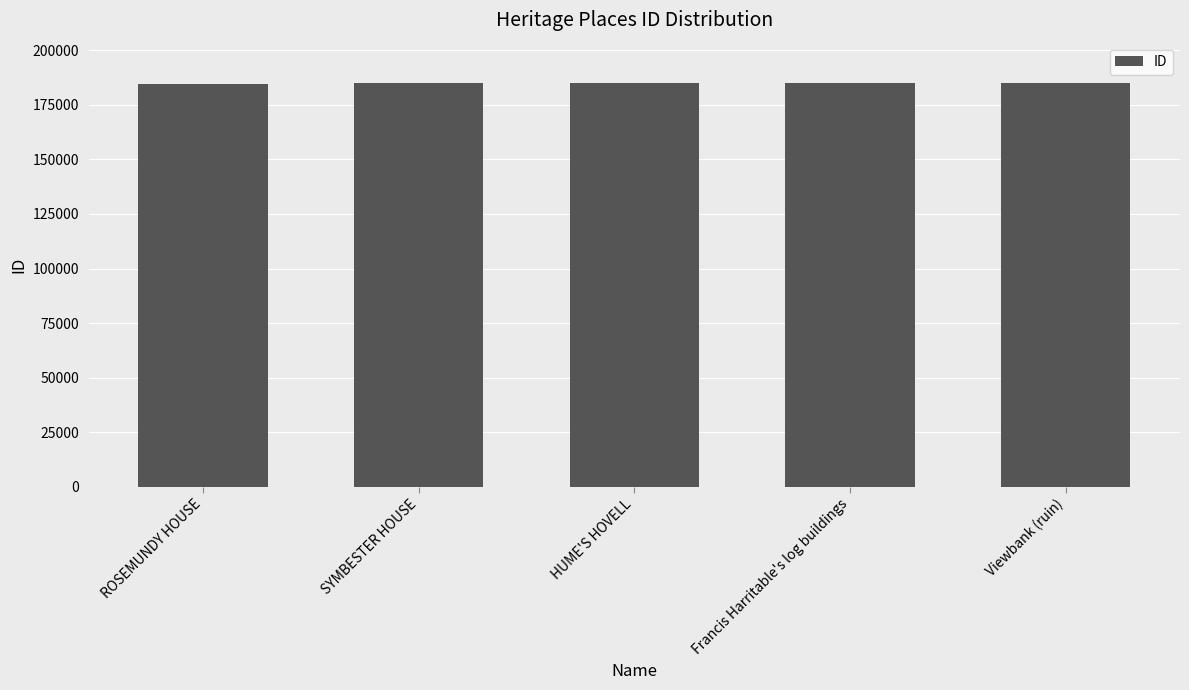

What is the ratio of the value at ROSEMUNDY HOUSE to the value at Francis Harritable's log buildings?

1.0